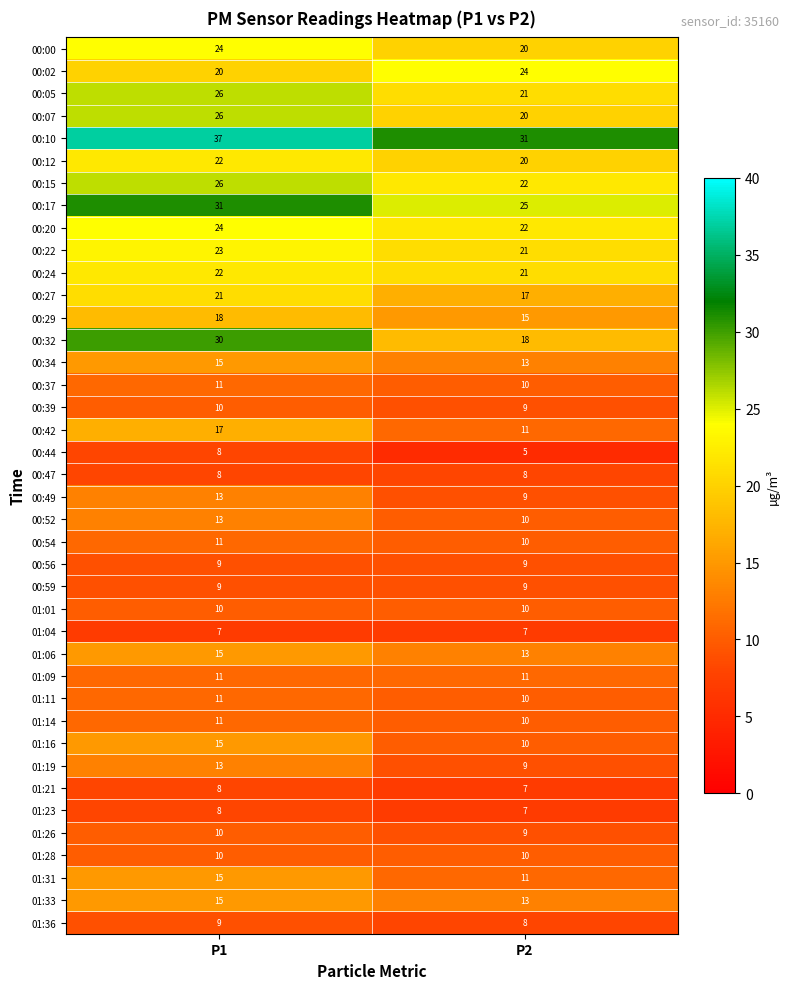

What is the sum of the 00:12 values at P1 and P2?

42